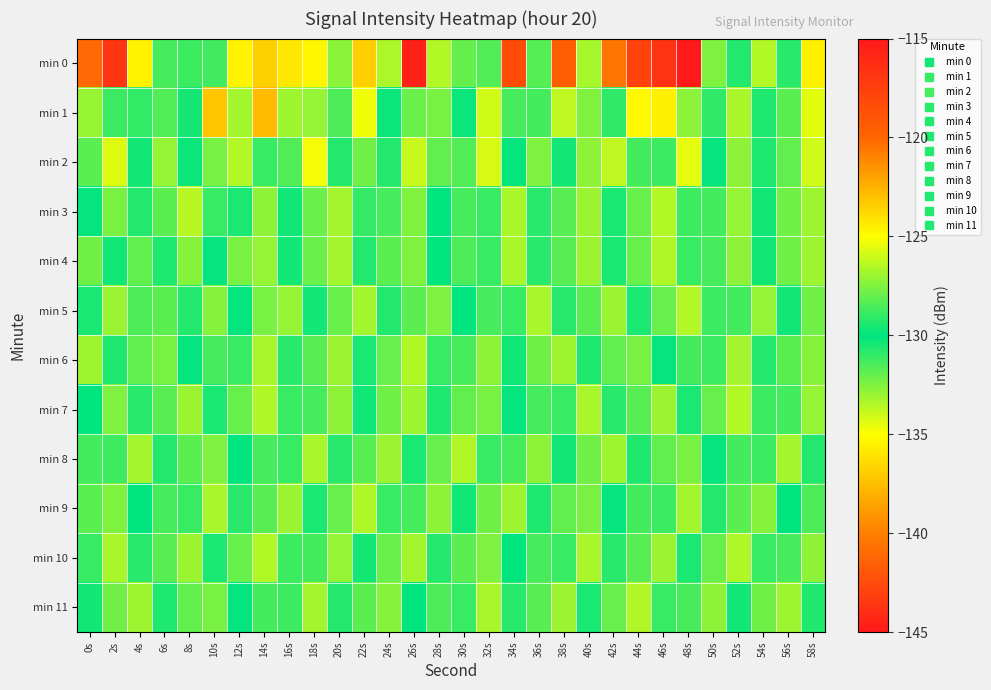

At which category is the sum across all series the highest?

2s